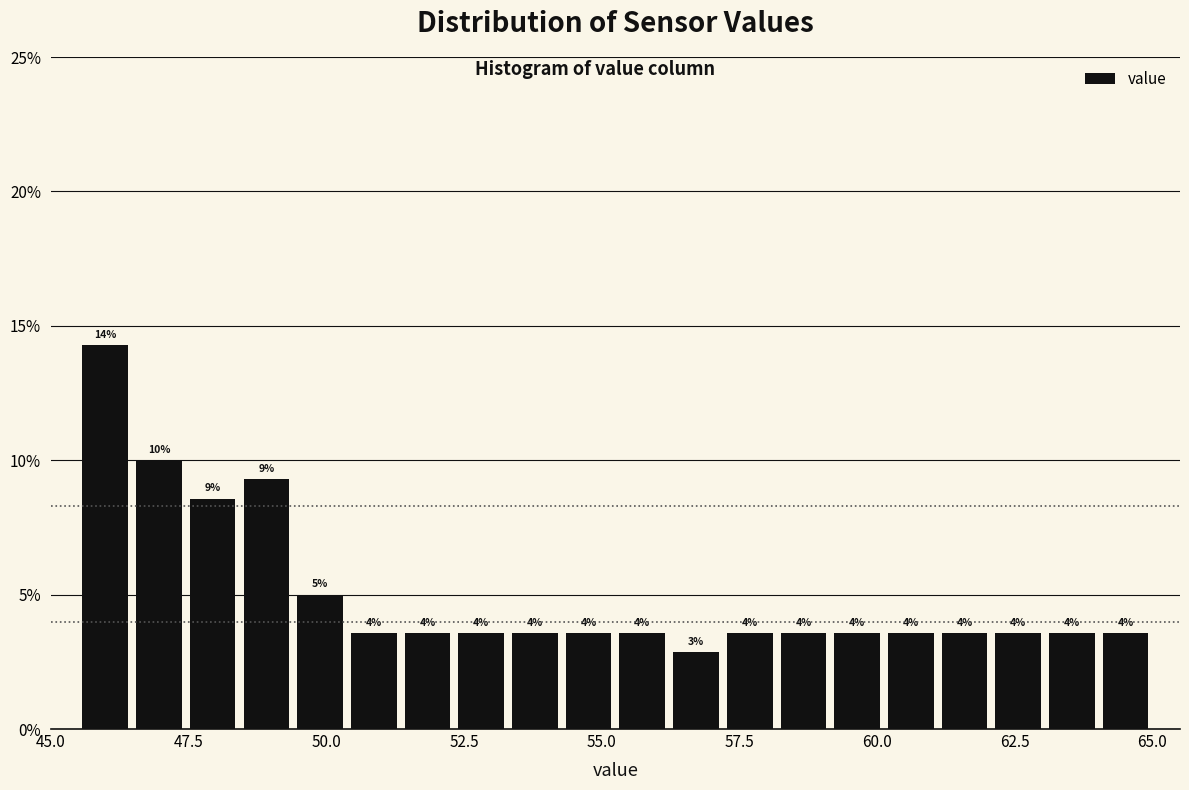

Read against the x-axis, roughly where is the centre of the tallest bar?

46.0